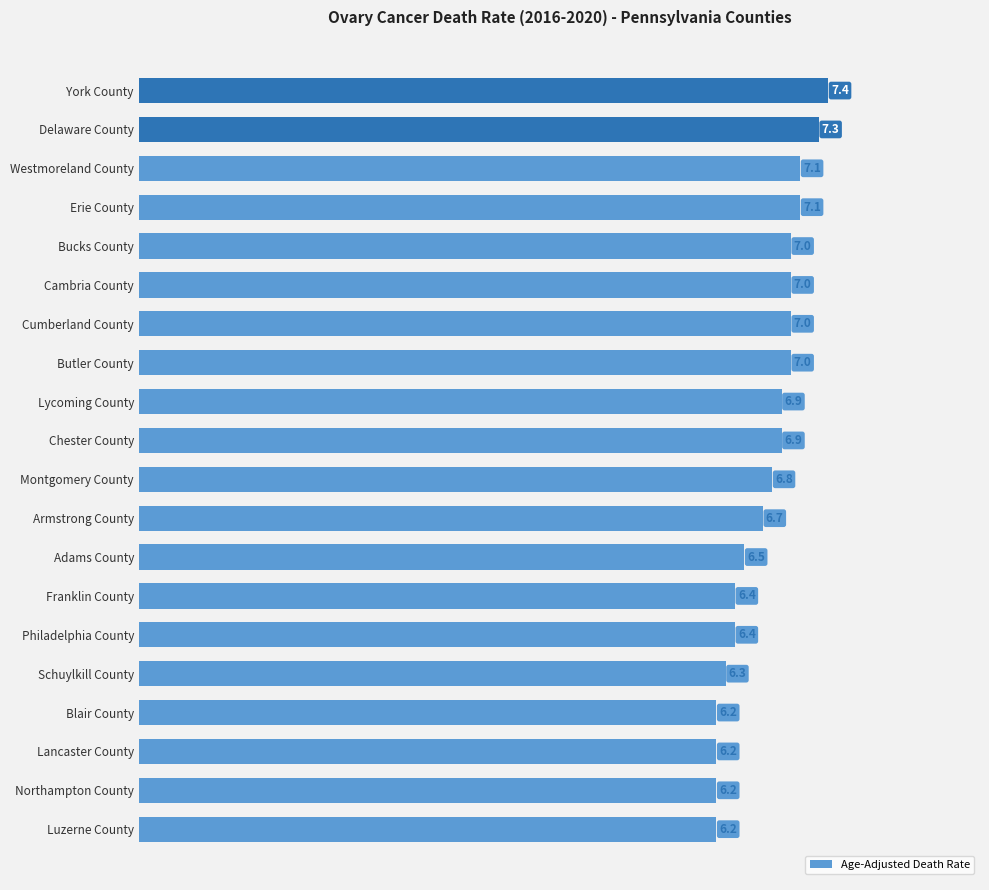

How many bars are there in total?

20